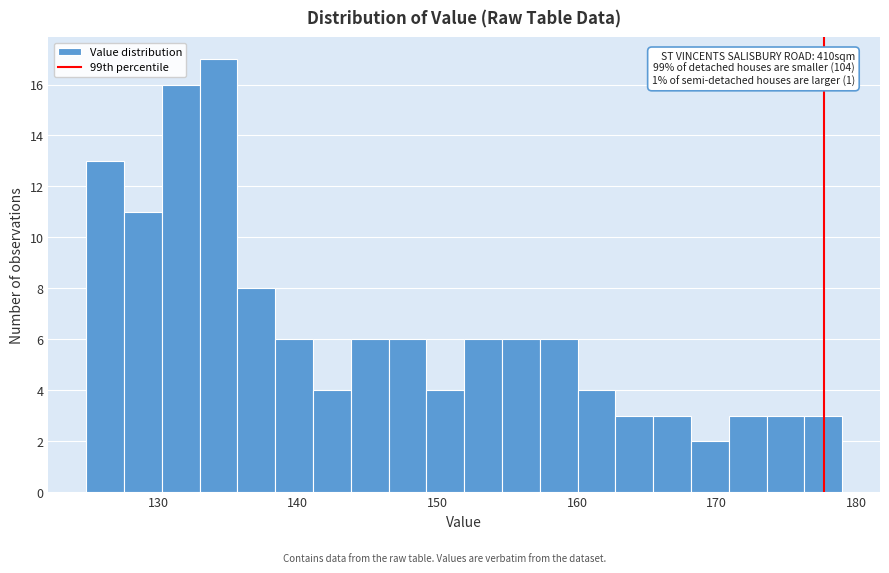

Around what value on the x-axis is the tallest bar? Give the approximate position of its centre, as read against the axis.

134